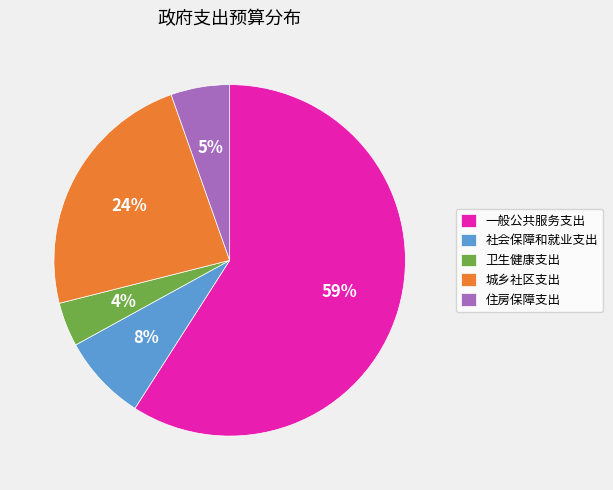

Count the number of slices in the pie.

5